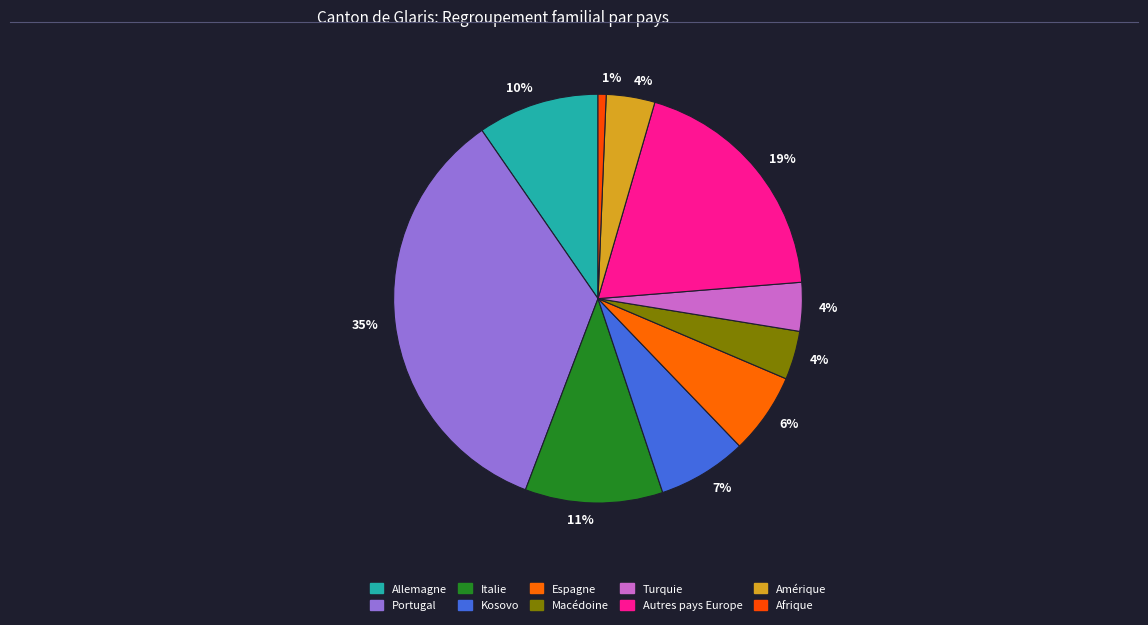

The Allemagne slice represents 10% of the pie. True or false?

True